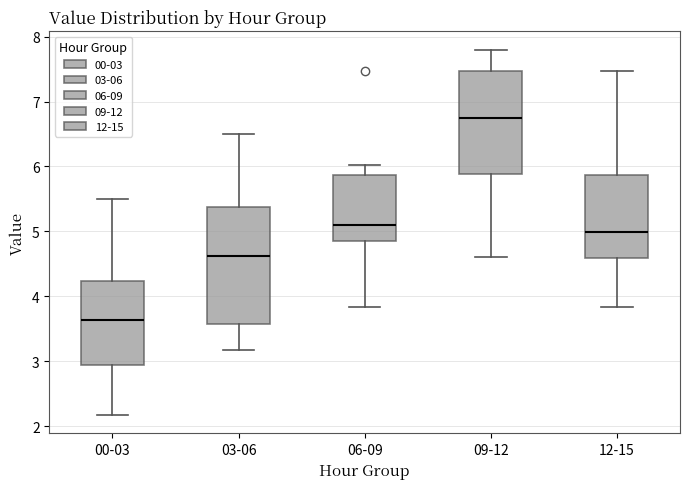

Reading left to right, read every box against the y-axis: the position of its median line, the range the box covers, and the ends of its whiskers. The values are not printed on the chart, so give them approximately, as read against the axis.

00-03: median 3.6, box 2.9 to 4.2, whiskers 2.2 to 5.5
03-06: median 4.6, box 3.6 to 5.4, whiskers 3.2 to 6.5
06-09: median 5.1, box 4.8 to 5.9, whiskers 3.8 to 6.0
09-12: median 6.8, box 5.9 to 7.5, whiskers 4.6 to 7.8
12-15: median 5.0, box 4.6 to 5.9, whiskers 3.8 to 7.5